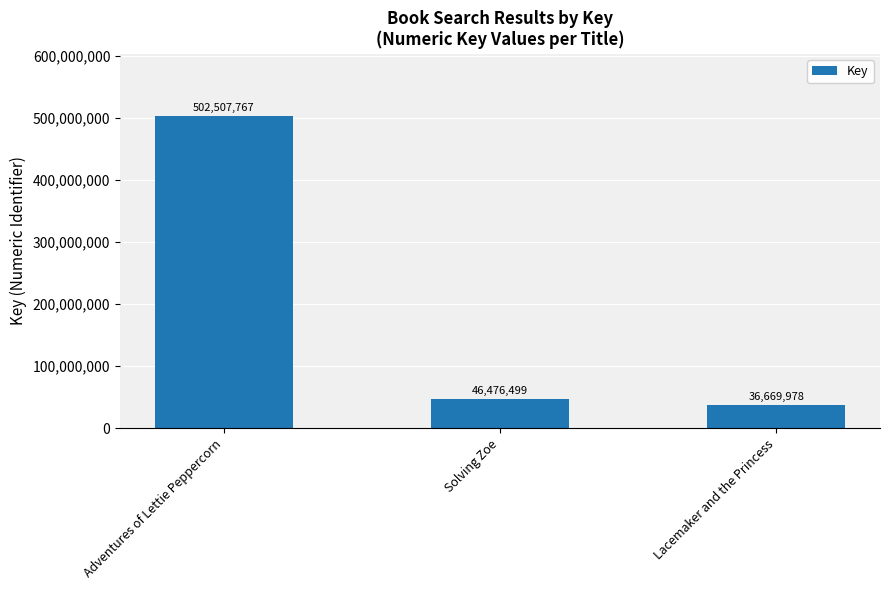

List the labels in order of value, smallest first.

Lacemaker and the Princess, Solving Zoe, Adventures of Lettie Peppercorn